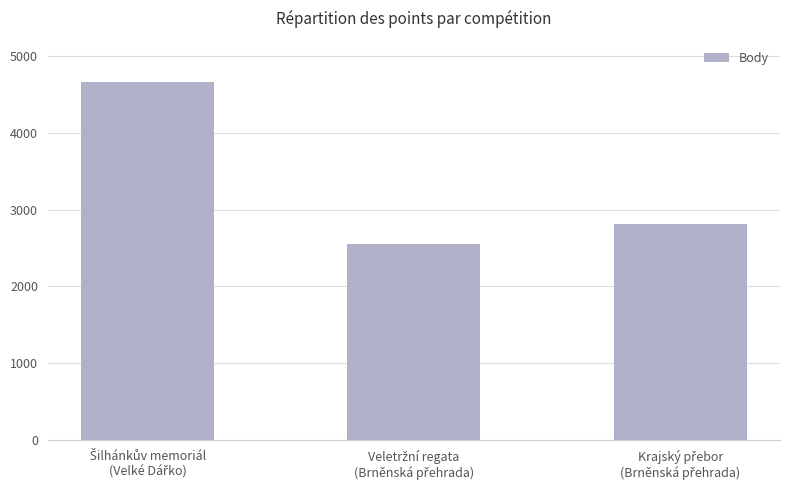

What is the smallest value displayed?

2550